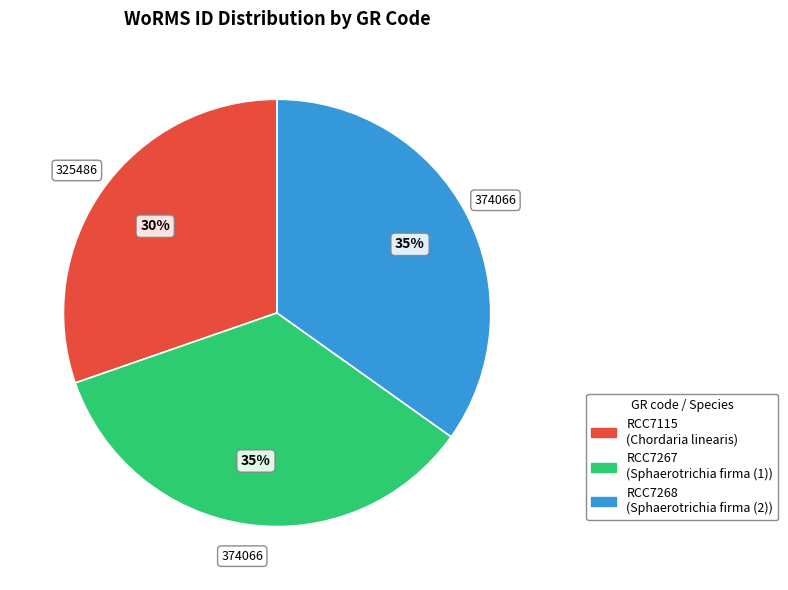

To the nearest percent, what percentage of the pie is RCC7268?

35%